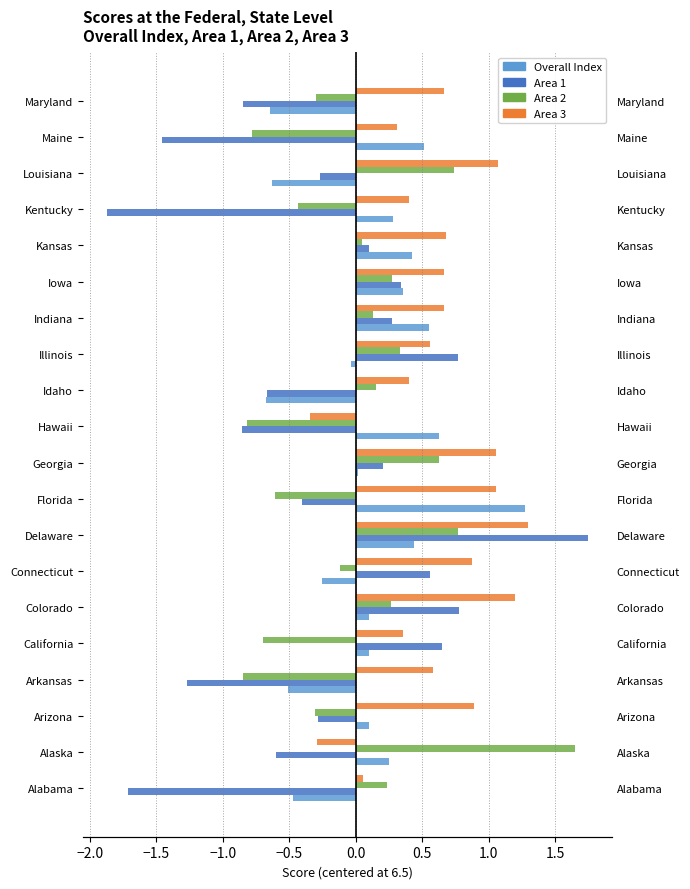

True or false: Overall Index has a value of 0.6 at Hawaii.

True